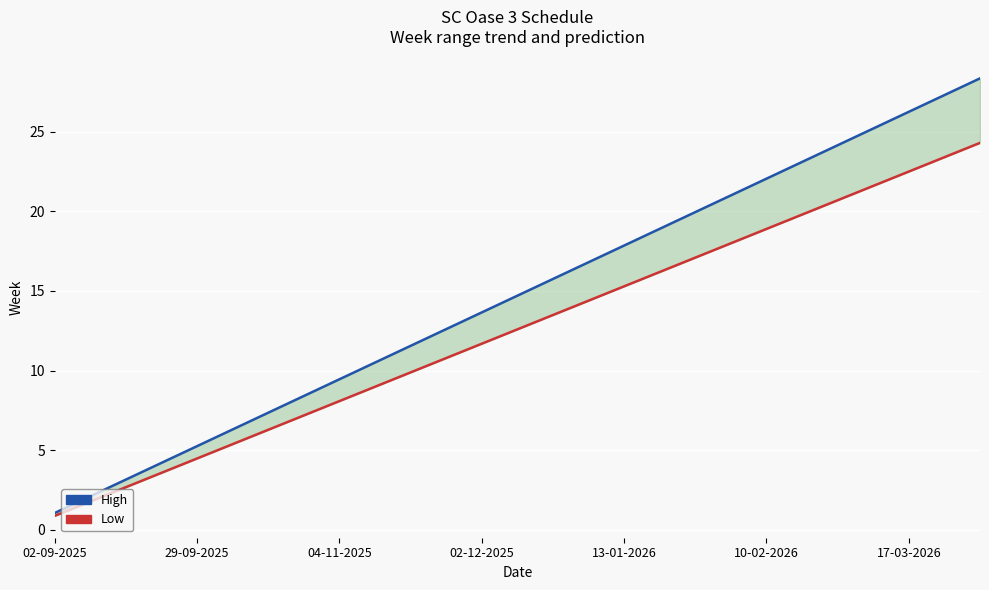

What is the difference between the Low values at 20 and 04-11-2025?

16.2